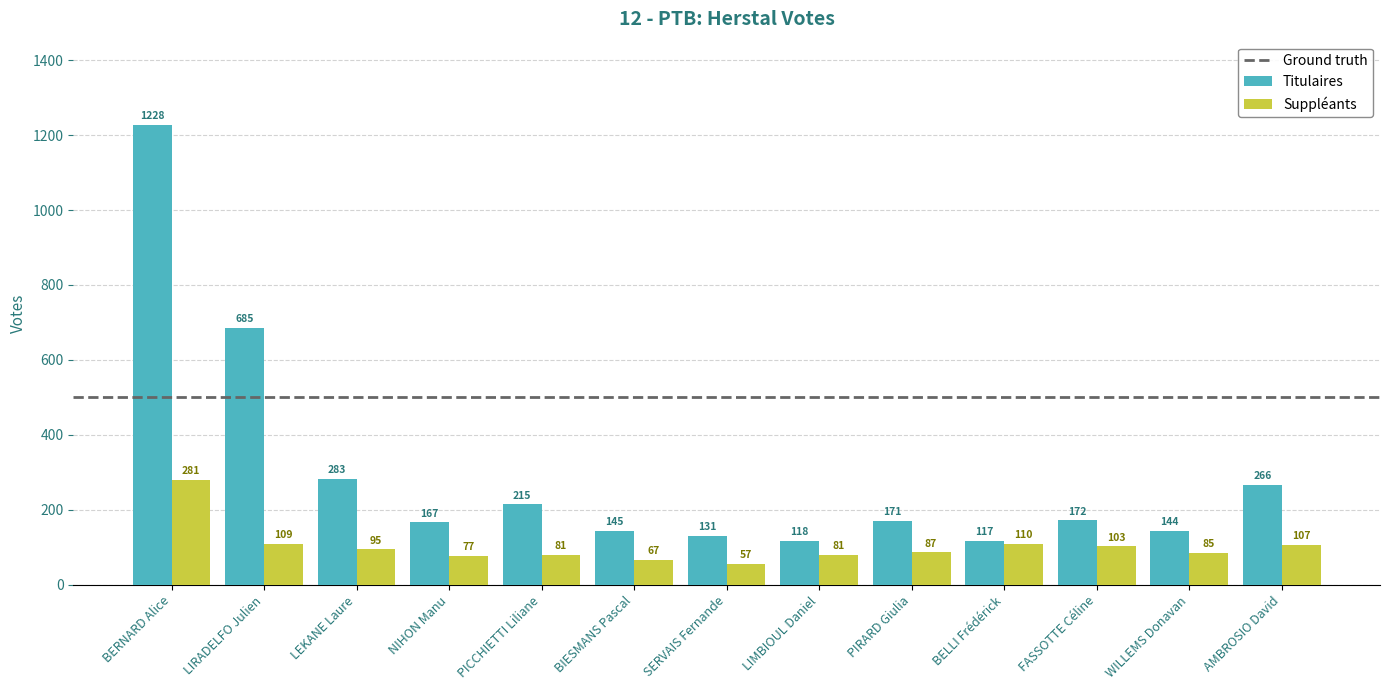

Which series has the largest range (max minus min)?

Titulaires